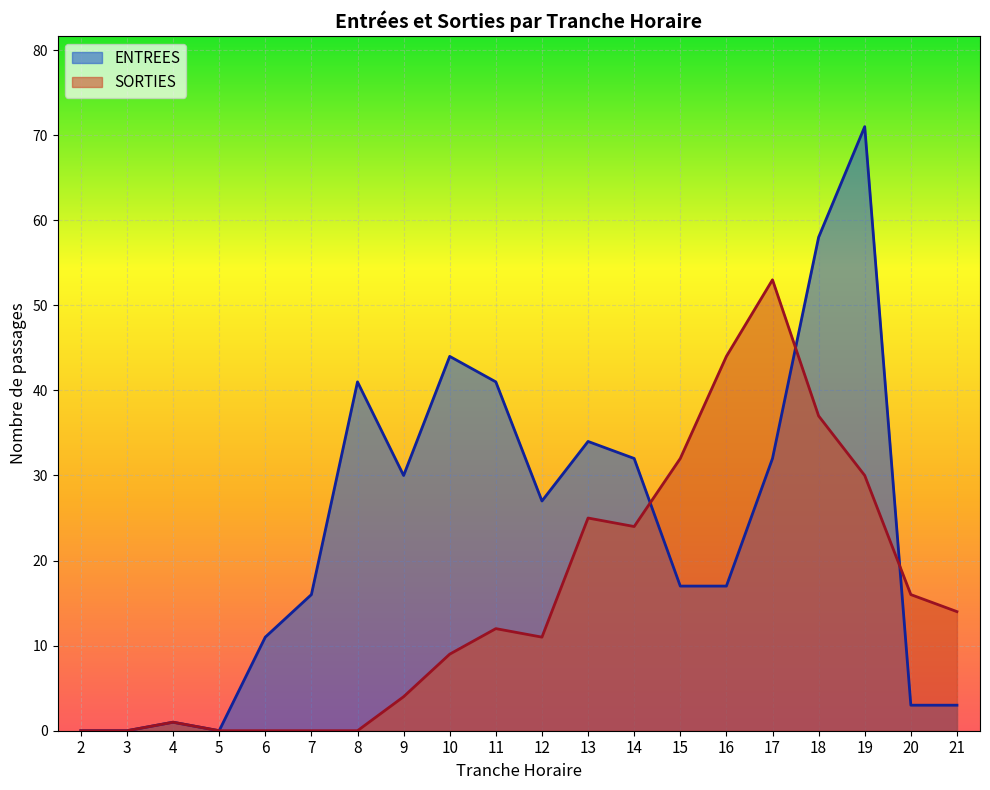

Where does the ENTREES series first go above 27?

8